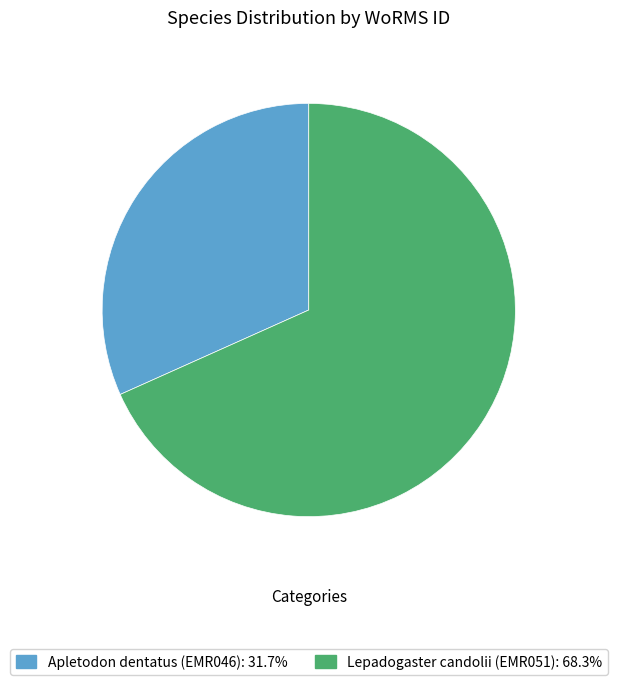

Which slice is the smallest?

Apletodon dentatus (EMR046)